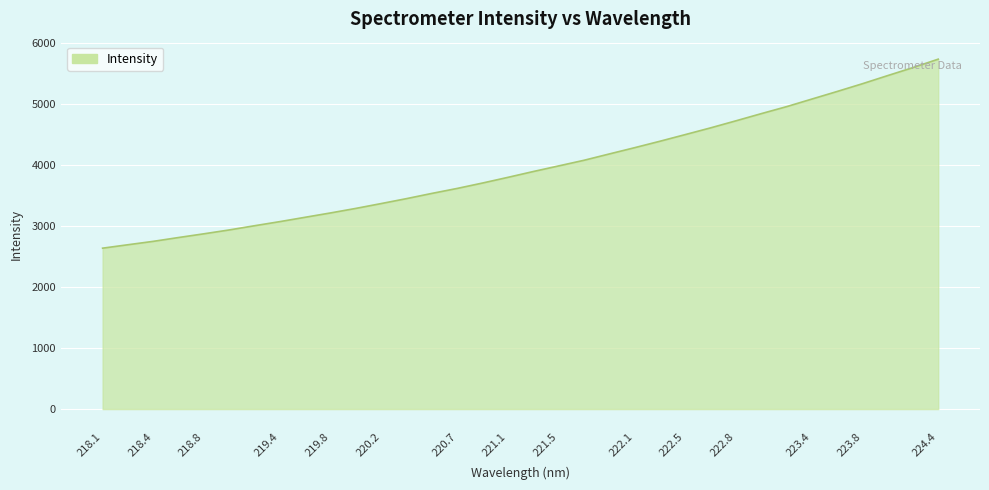

What is the maximum value shown in the chart?

5736.1